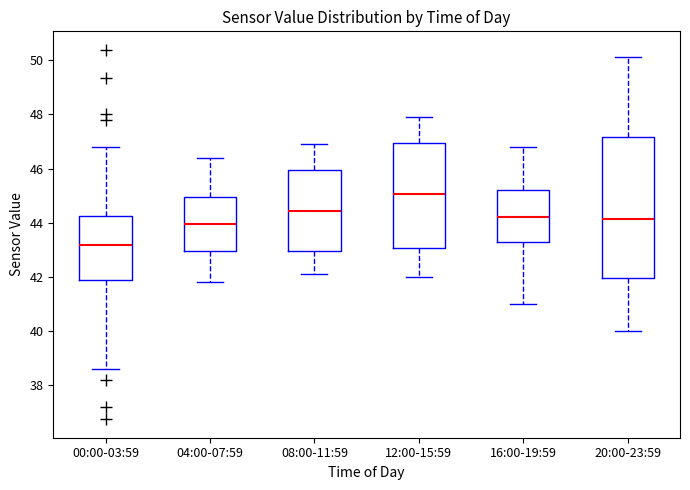

Where does the median line of the box for 08:00-11:59 sit on the y-axis? The values are not printed on the chart, so give them approximately, as read against the axis.

44.4